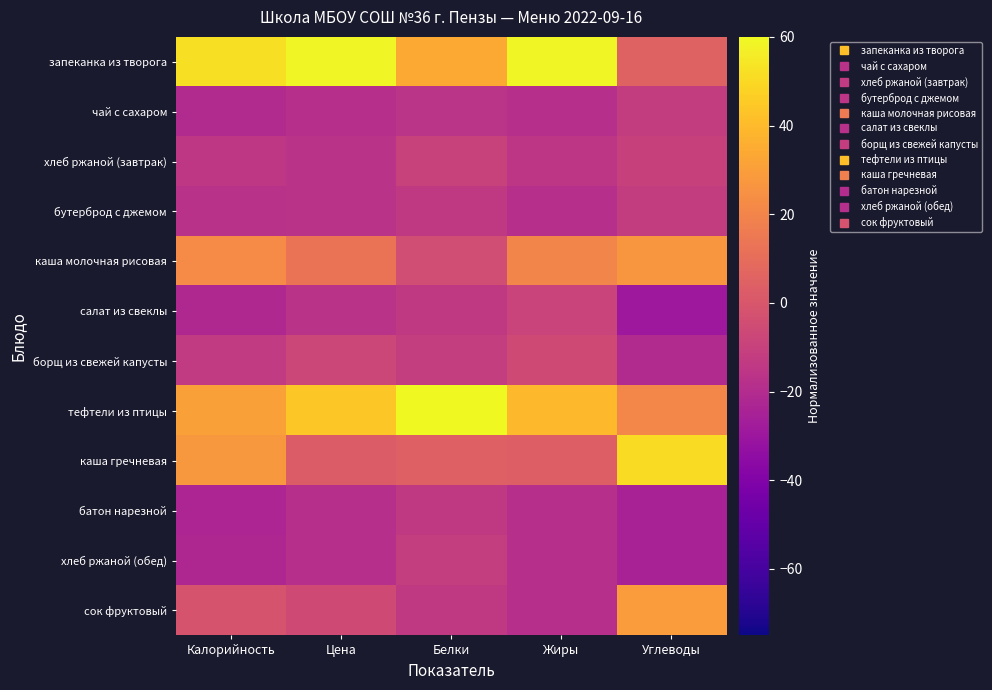

Rank the series by their maximum value, from lowest to highest.

батон нарезной, чай с сахаром, бутерброд с джемом, хлеб ржаной (обед), хлеб ржаной (завтрак), салат из свеклы, борщ из свежей капусты, каша молочная рисовая, сок фруктовый, каша гречневая, запеканка из творога, тефтели из птицы